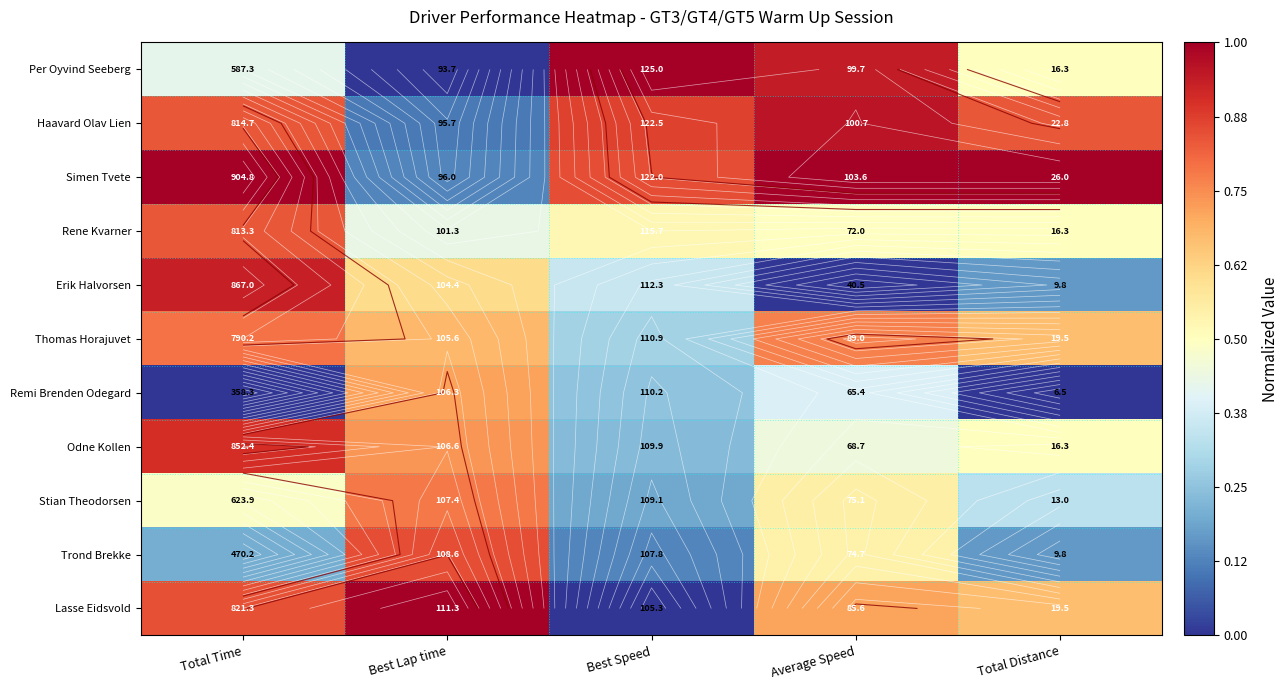

The Thomas Horajuvet series shows 1.3 at Total Time. True or false?

False